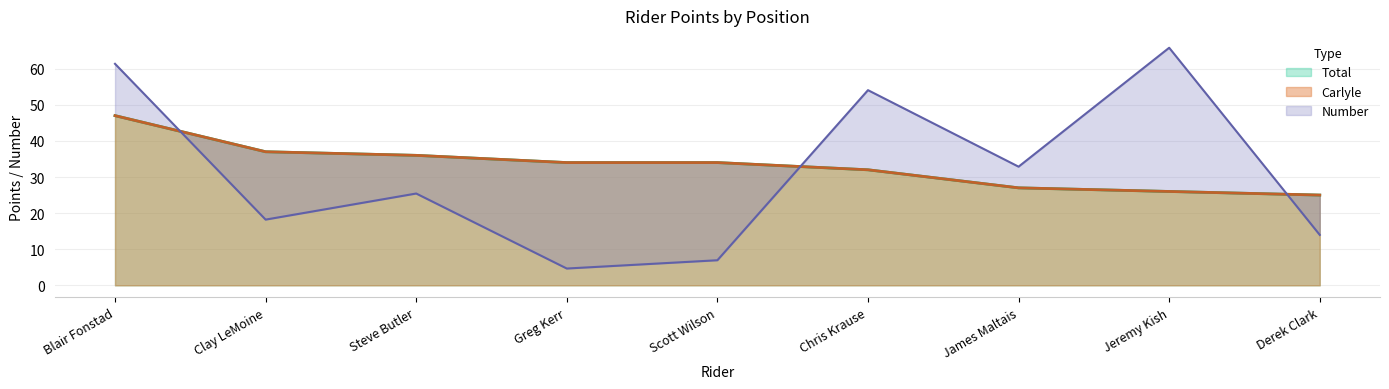

Is the value of Total at James Maltais greater than the value of Carlyle at Jeremy Kish?

Yes